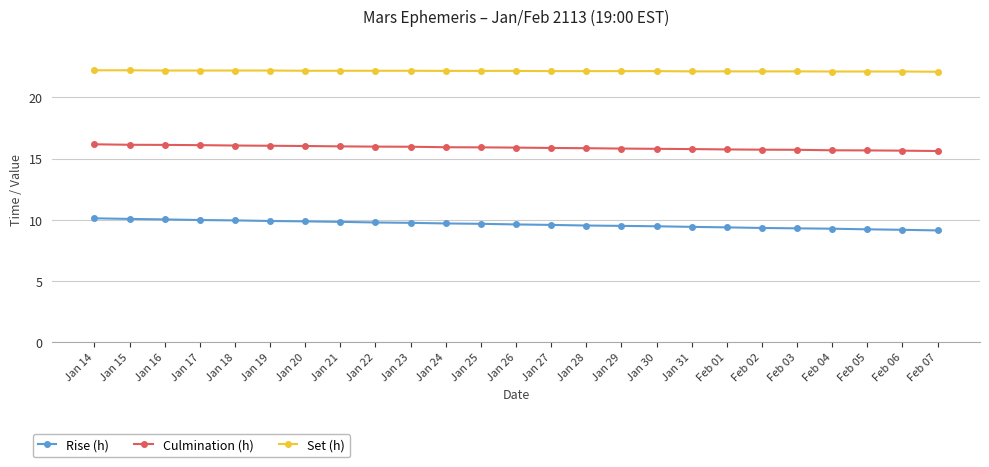

What is the sum of all Culmination (h) values?

397.3